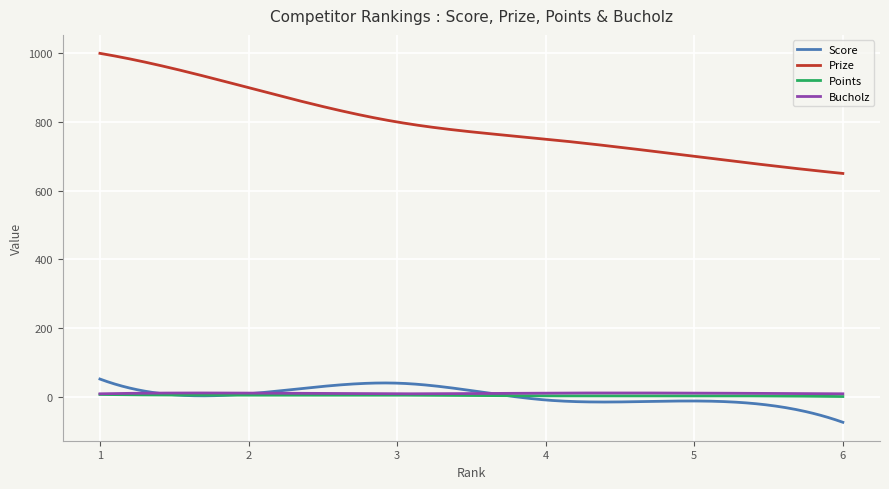

What is the maximum value for Points?

6.0